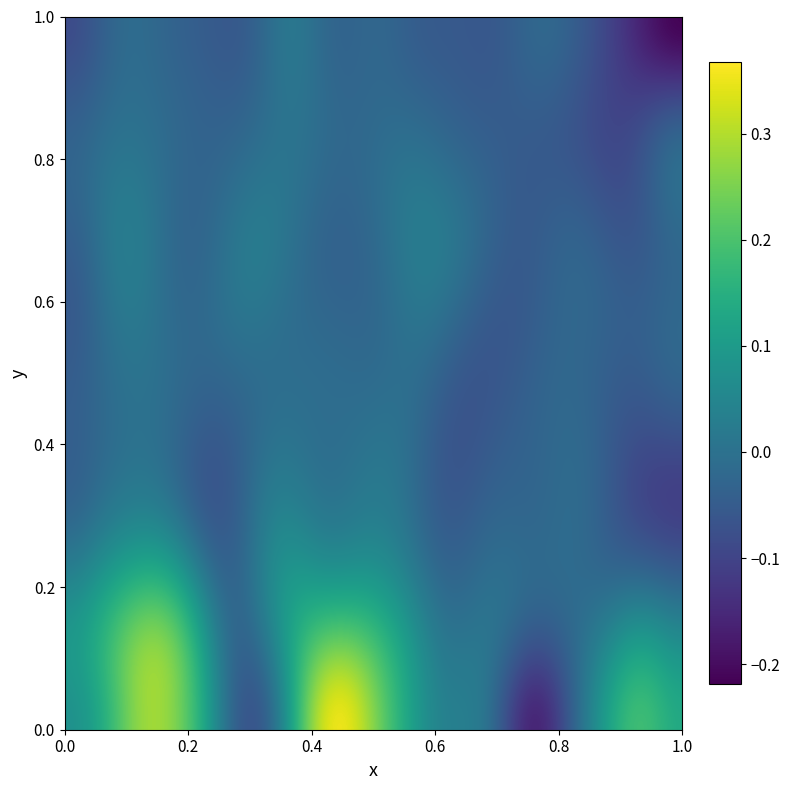

What is the maximum value shown in the chart?

0.4